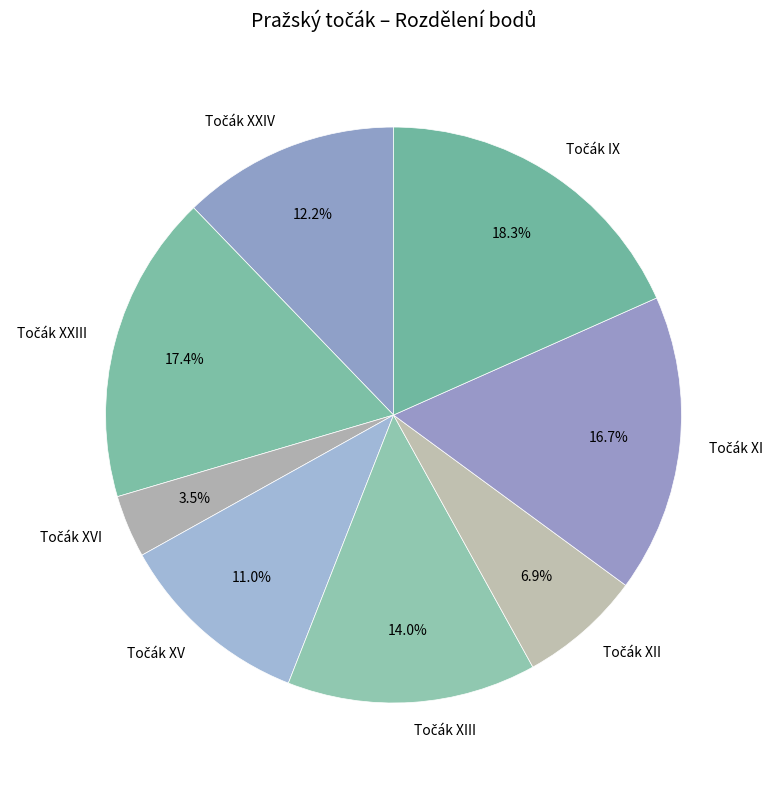

How many segments does this pie chart have?

8